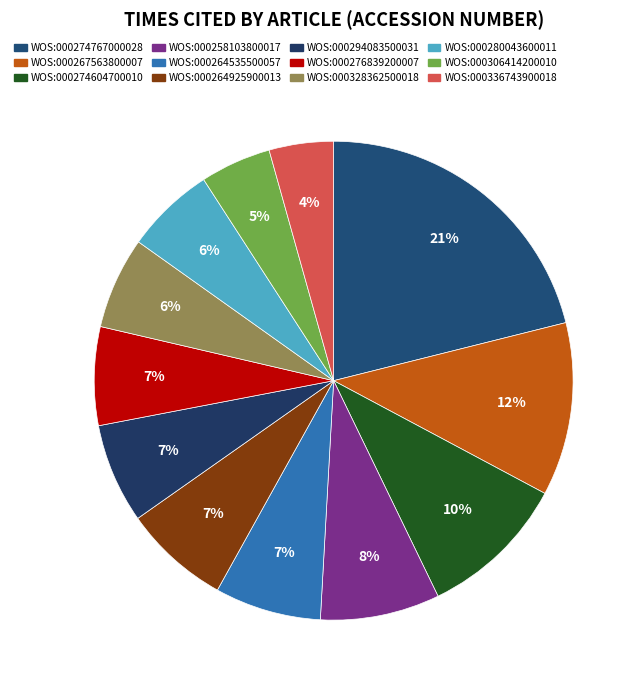

To the nearest percent, what is the average slice percentage?

8%